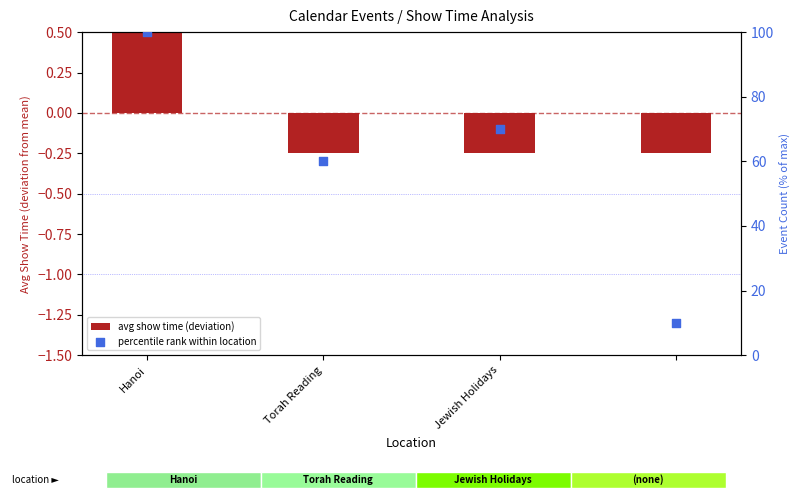

Which series contains the lowest Y value?

avg show time (deviation)